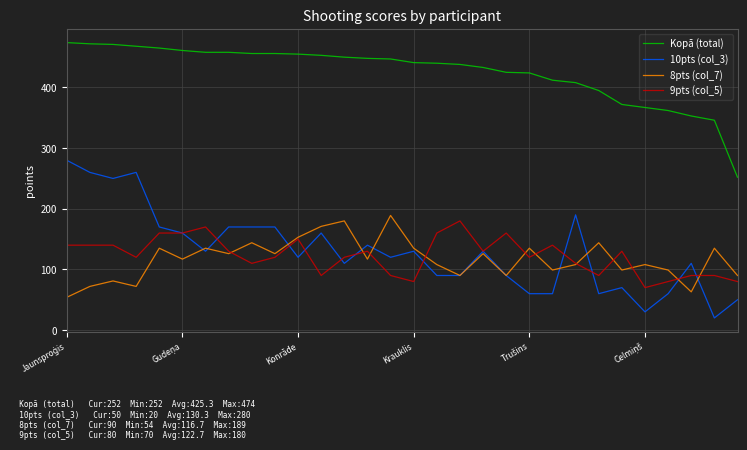

Which series has the largest total across all categories?

Kopā (total)